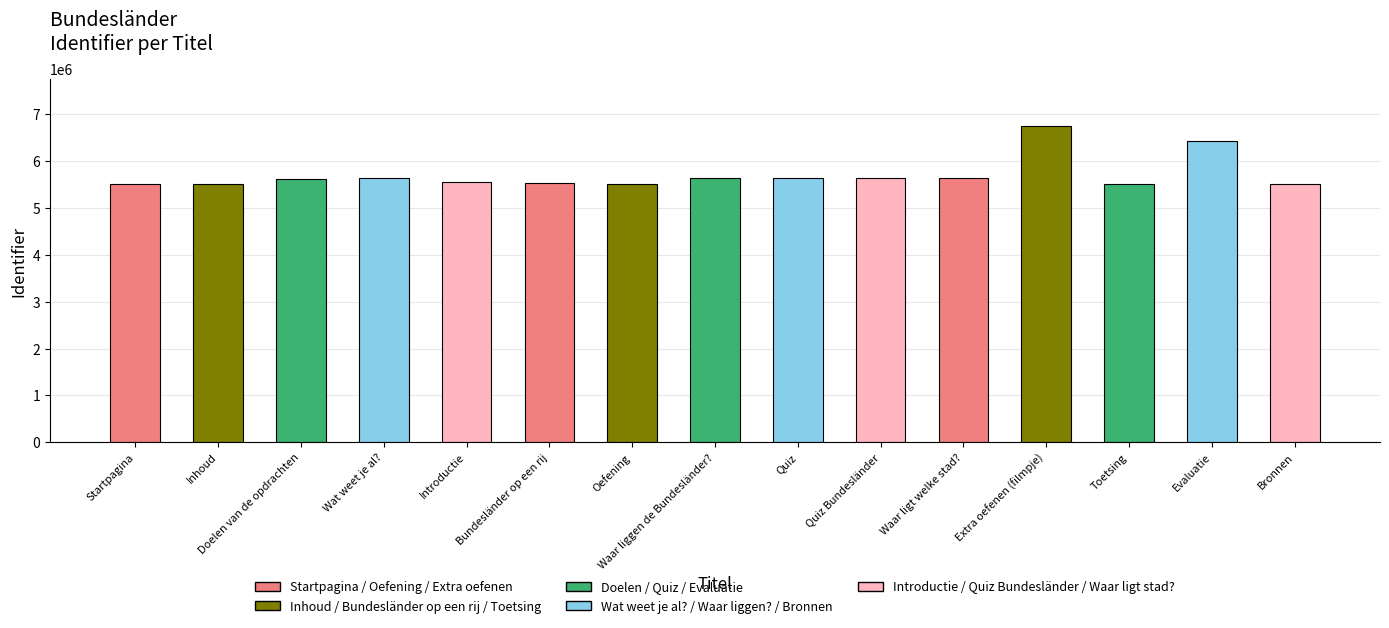

What is the difference between the maximum and minimum values?

1238799